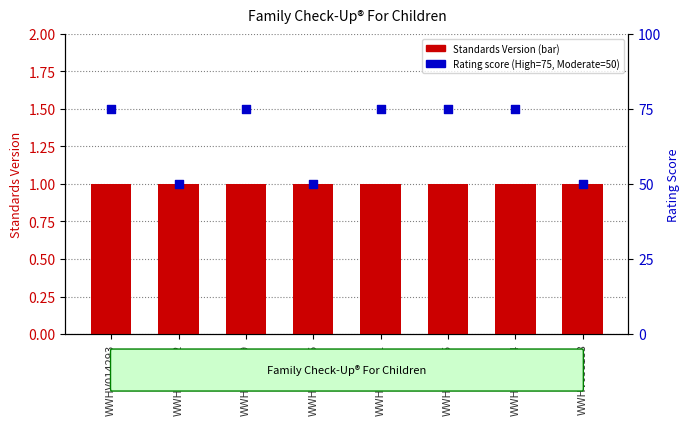

Is the value of Rating score at WWHV014293 greater than the value of Standards Version at WWHV014291?

Yes